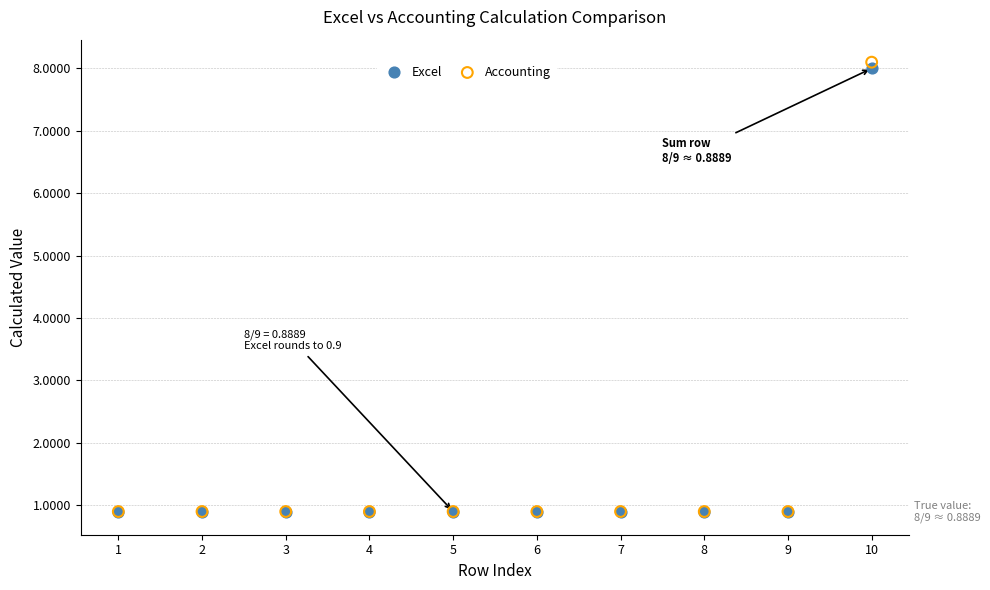

What are all the series names shown in the legend?

Excel, Accounting